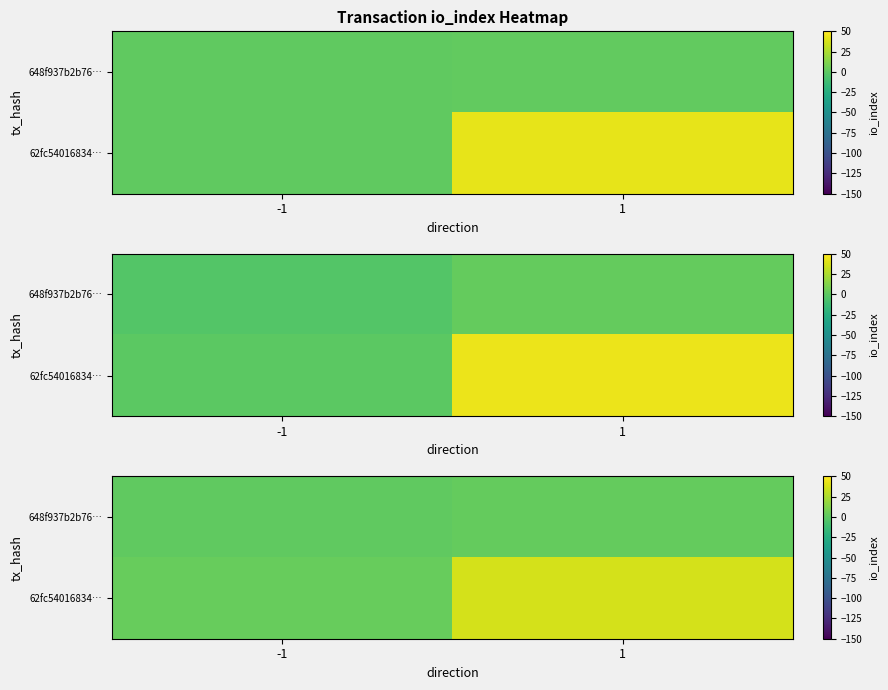

The row_0 series shows 1.1 at -1. True or false?

True